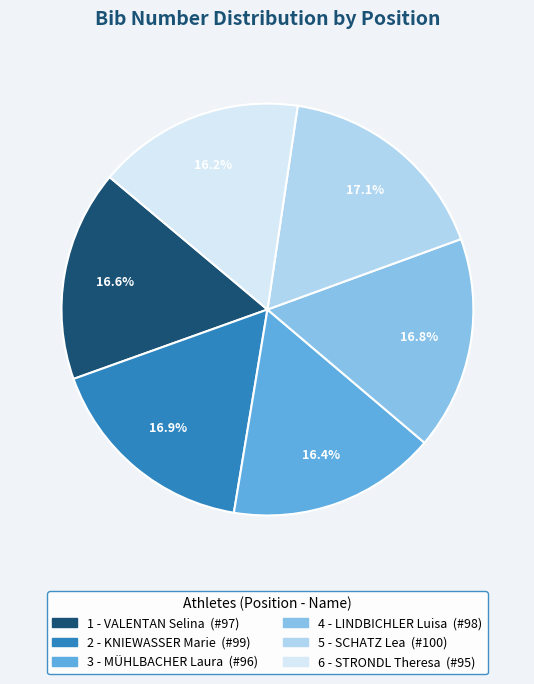

Is it true that 3 - MÜHLBACHER Laura is 16% of the pie?

True